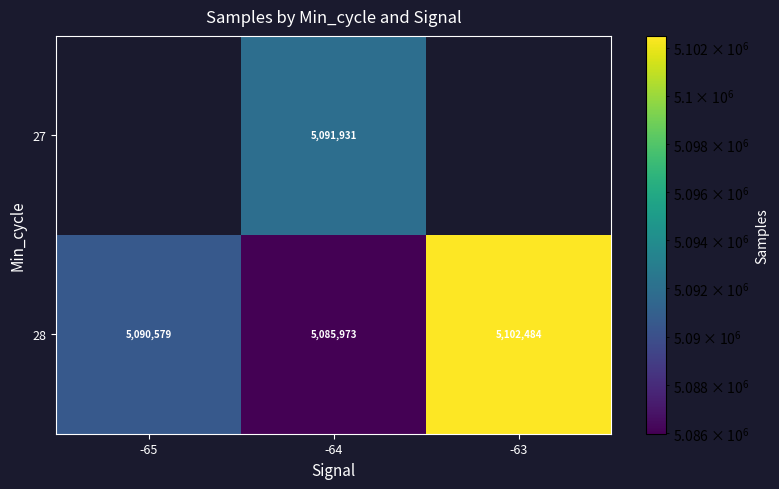

What is the difference between the highest and lowest values at -64?

5958